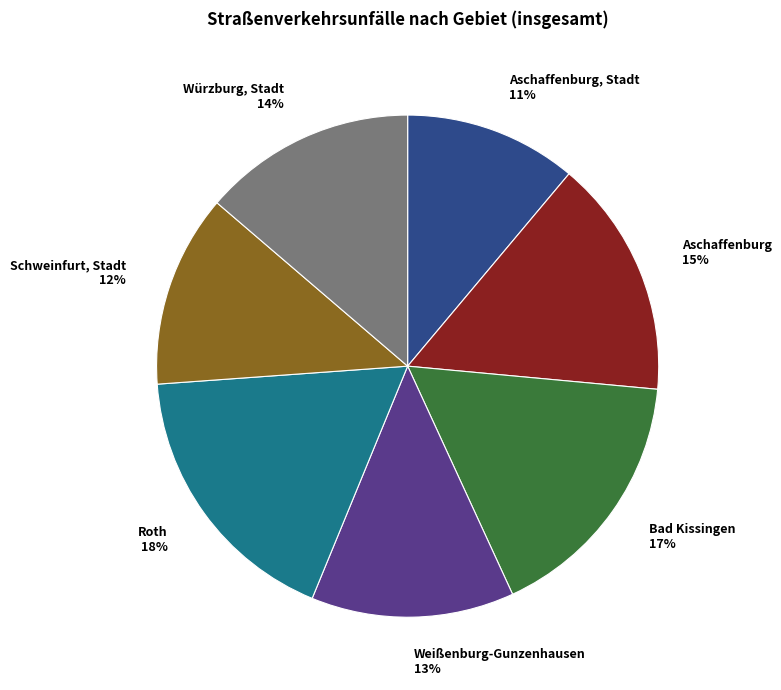

Do Bad Kissingen and Würzburg, Stadt together represent more than half of the pie?

No